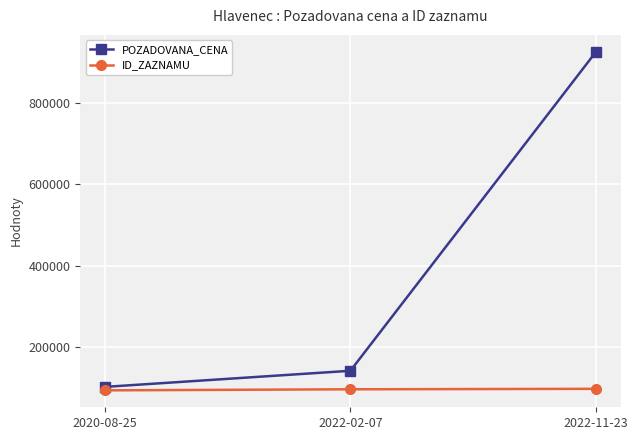

What is the smallest value displayed?

93516